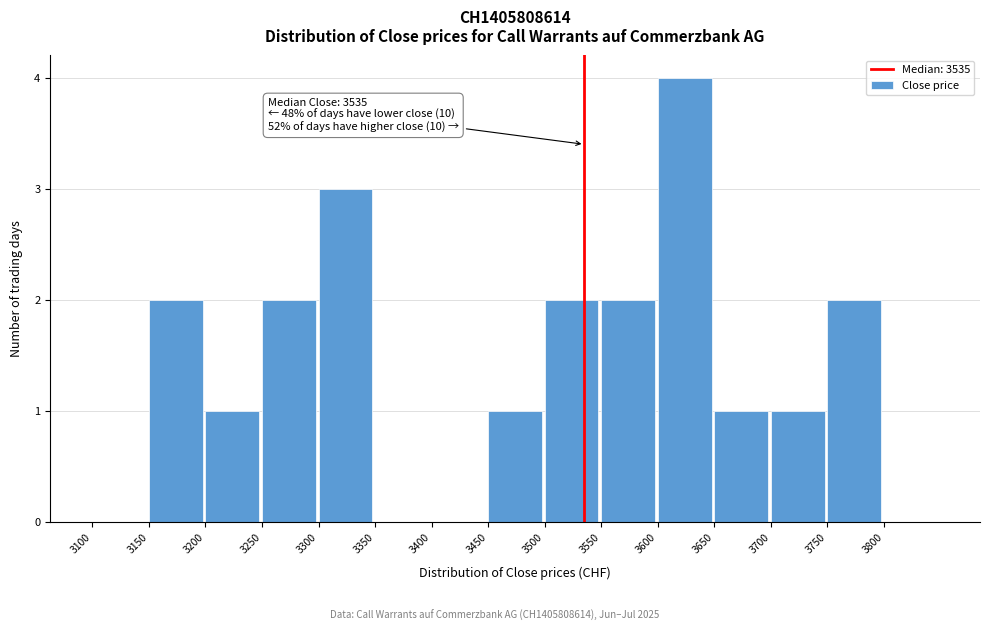

Over which range of the x-axis is the bar tallest?

3600 to 3650